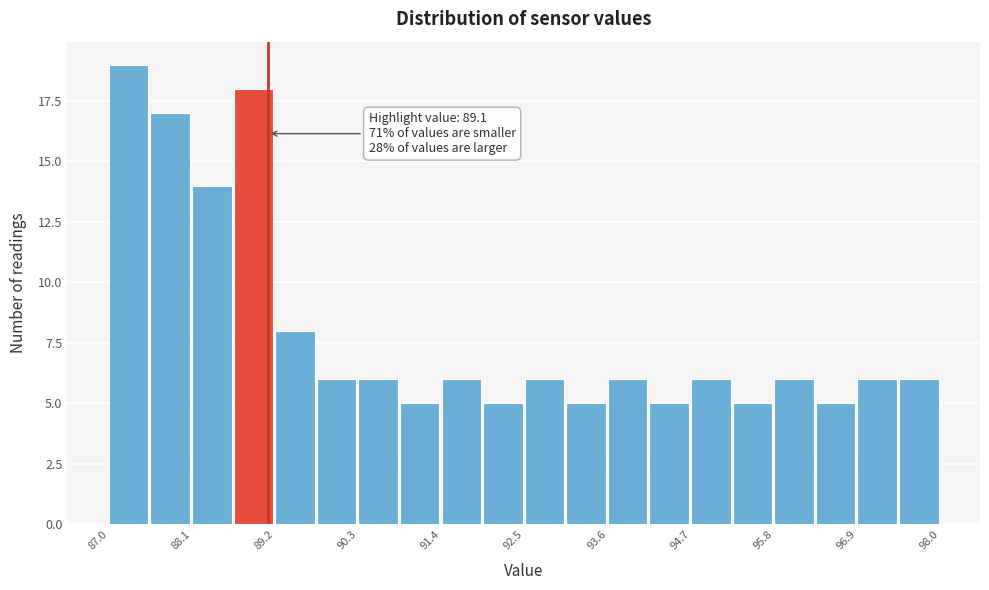

Around what value on the x-axis is the tallest bar? Give the approximate position of its centre, as read against the axis.

87.2